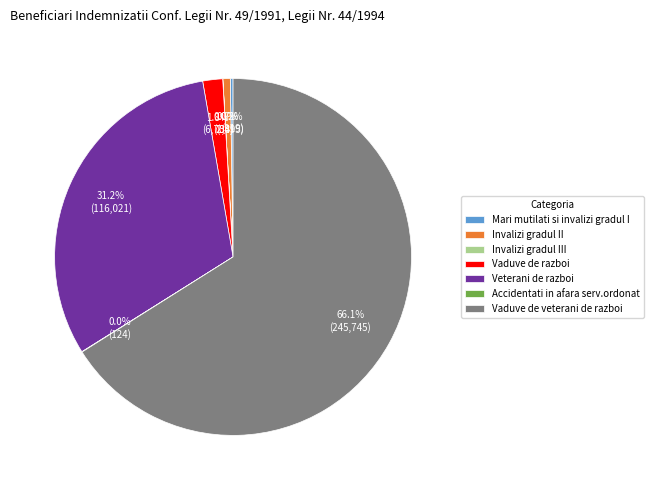

What is the largest slice in the pie chart?

Vaduve de veterani de razboi